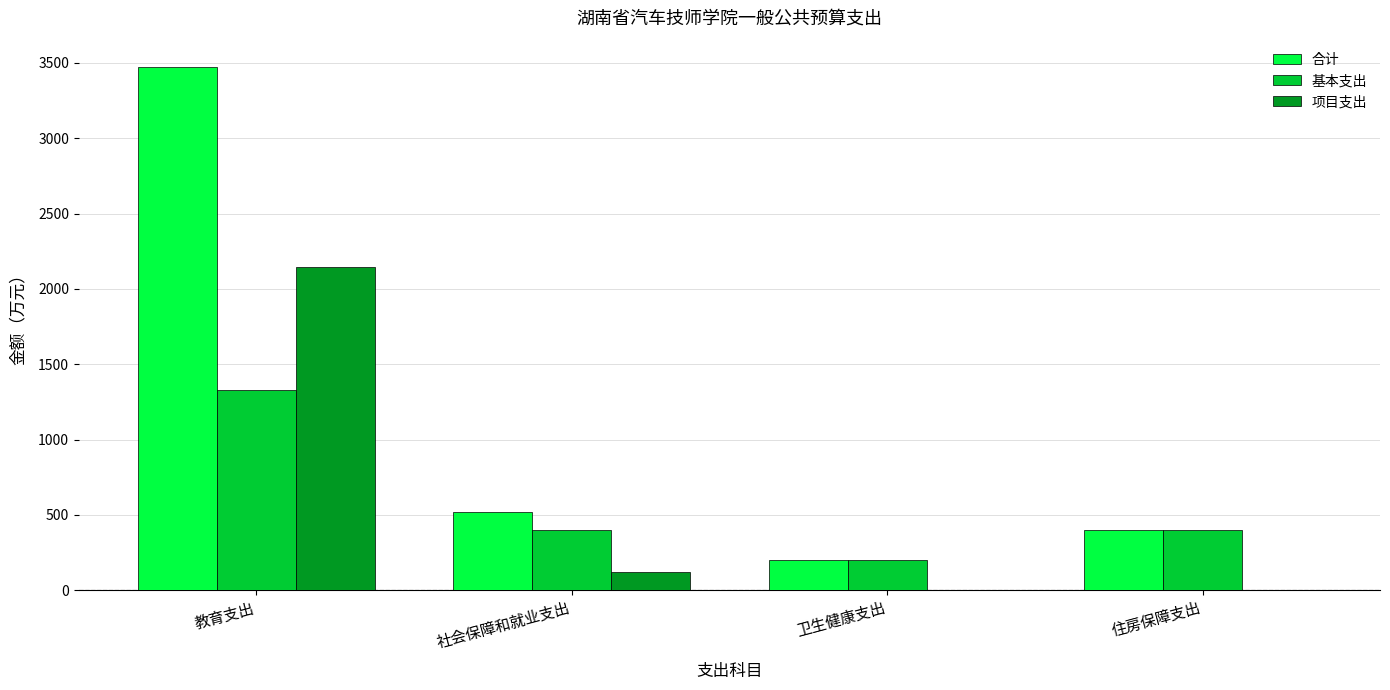

The value of 项目支出 at 教育支出 is 2142.2. True or false?

True